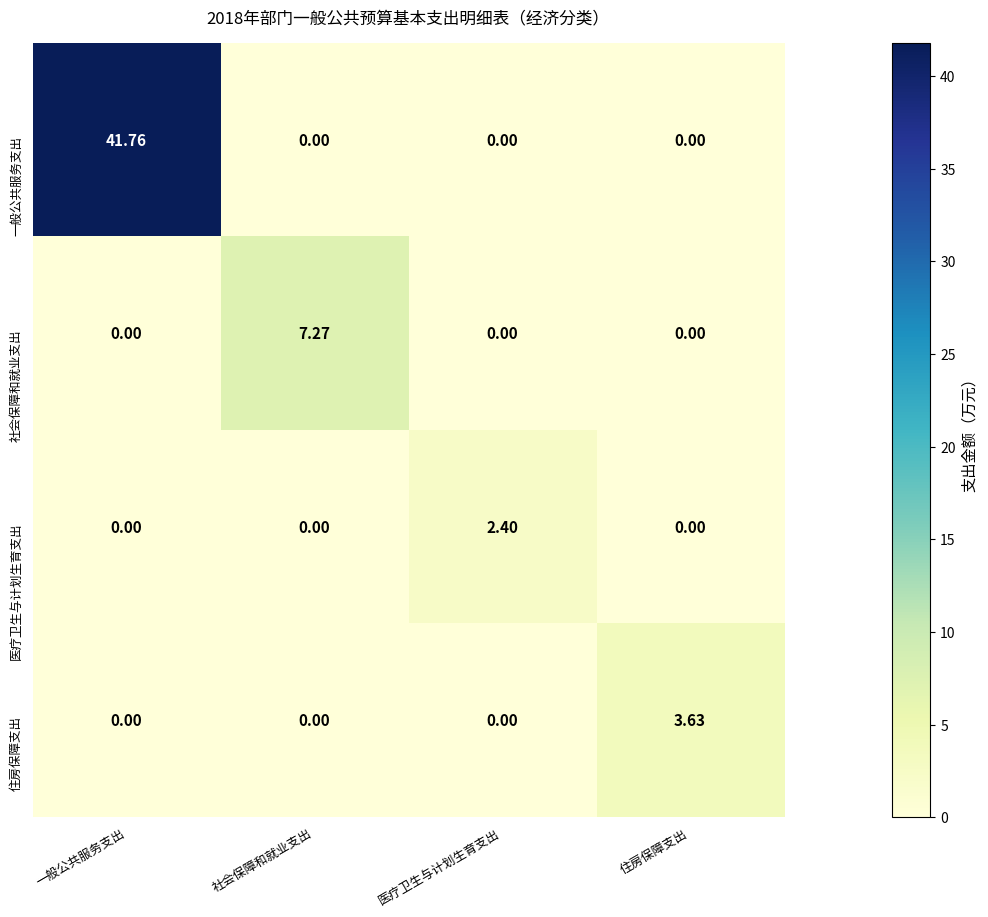

Which category has the highest value in the 医疗卫生与计划生育支出 series?

医疗卫生与计划生育支出